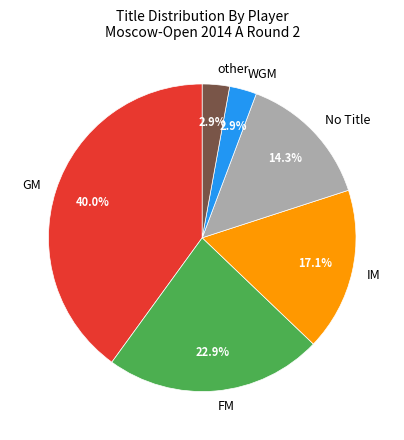

What is the ratio of the value at GM to the value at IM?

2.3